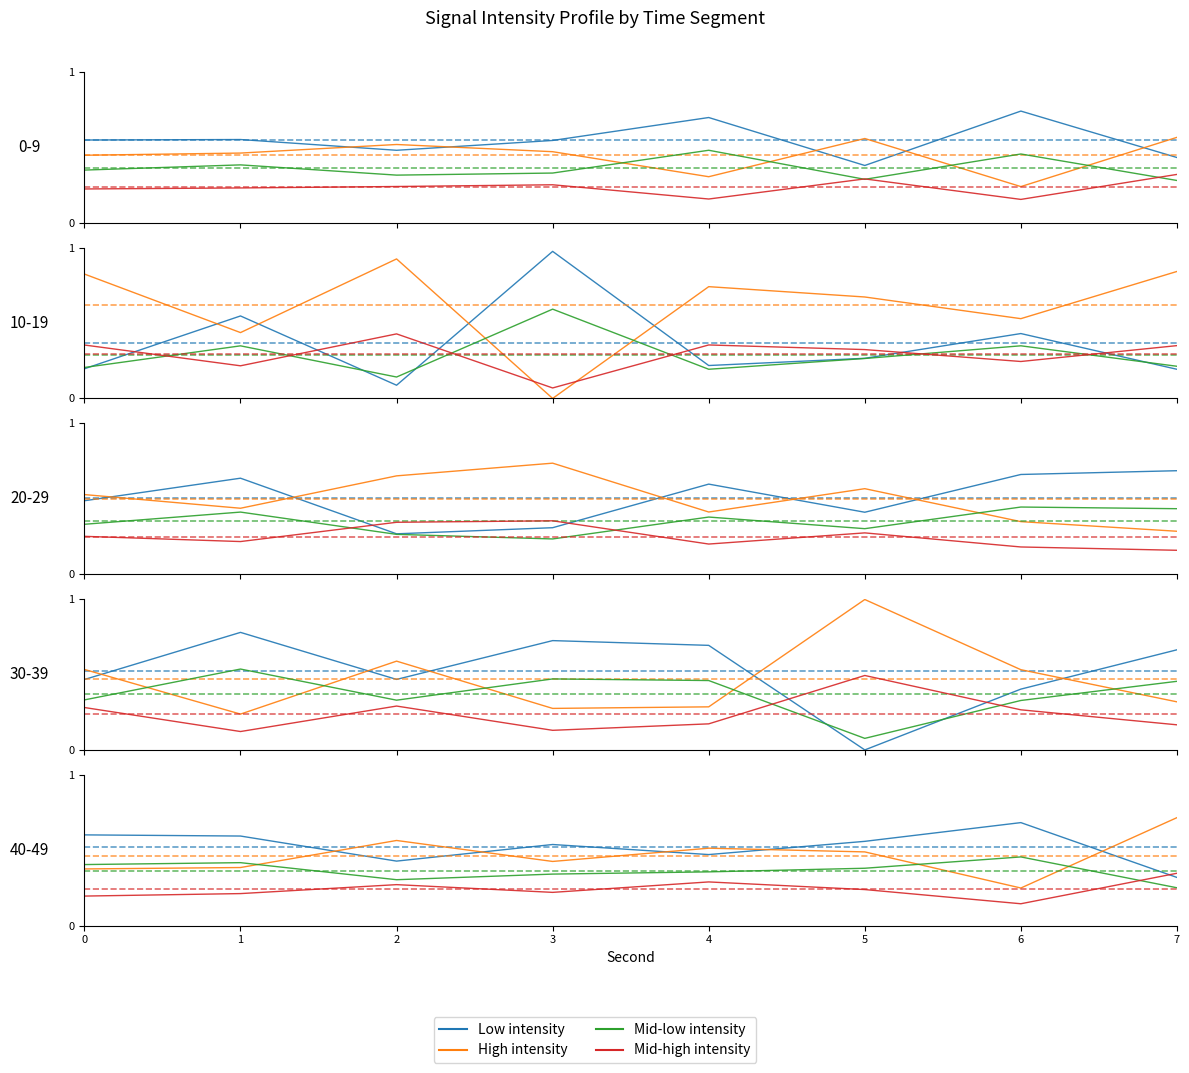

Which series has the widest spread of values?

High intensity